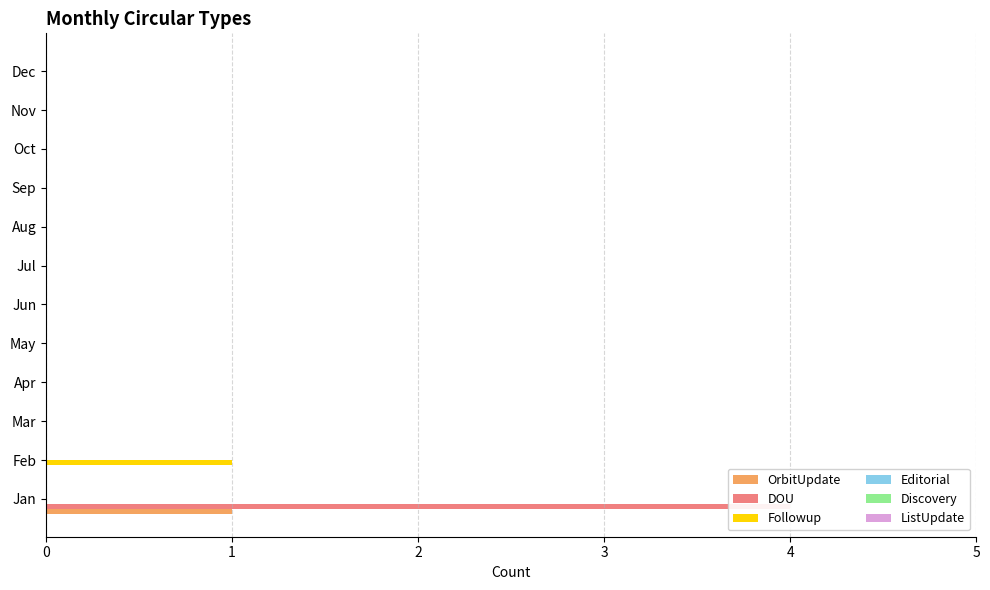

What is the sum of all OrbitUpdate values?

1.0